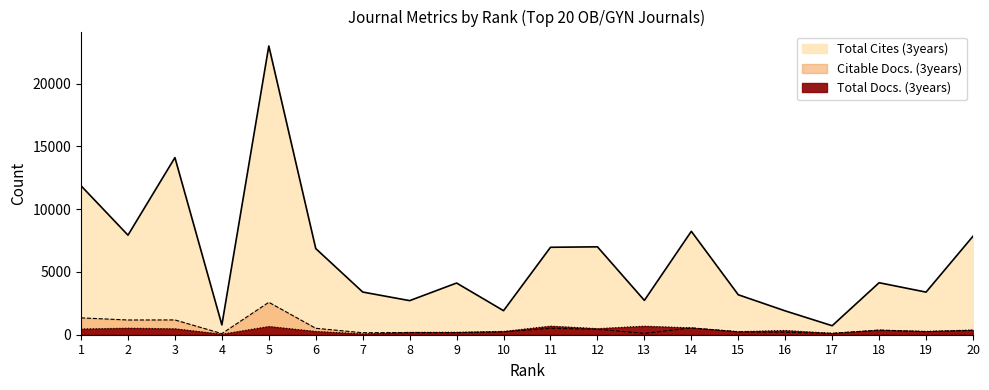

Reading left to right, what are all the values shown in this chart?

Total Cites (3years): 1=11865	2=7931	3=14109	4=782	5=22999	6=6862	7=3400	8=2715	9=4118	10=1915	11=6965	12=7002	13=2736	14=8237	15=3183	16=1899	17=717	18=4142	19=3394	20=7845
Total Docs. (3years): 1=455	2=524	3=473	4=45	5=655	6=261	7=67	8=193	9=200	10=266	11=687	12=488	13=683	14=548	15=248	16=340	17=116	18=371	19=272	20=375
Citable Docs. (3years): 1=1342	2=1173	3=1178	4=89	5=2584	6=513	7=159	8=172	9=164	10=229	11=513	12=438	13=110	14=542	15=231	16=197	17=110	18=367	19=247	20=352